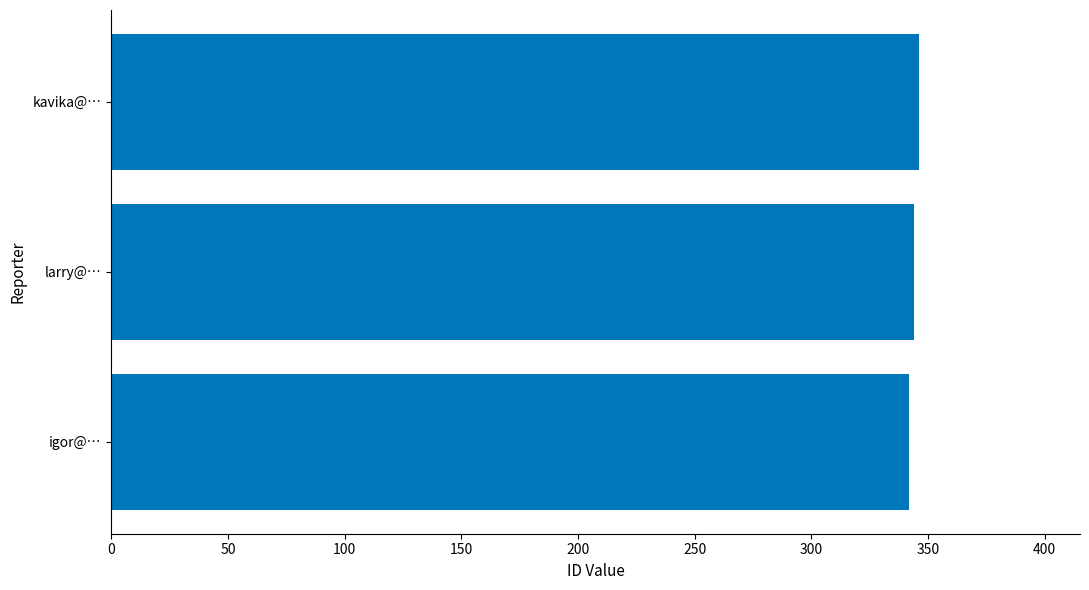

The value at igor@… is 98. True or false?

False